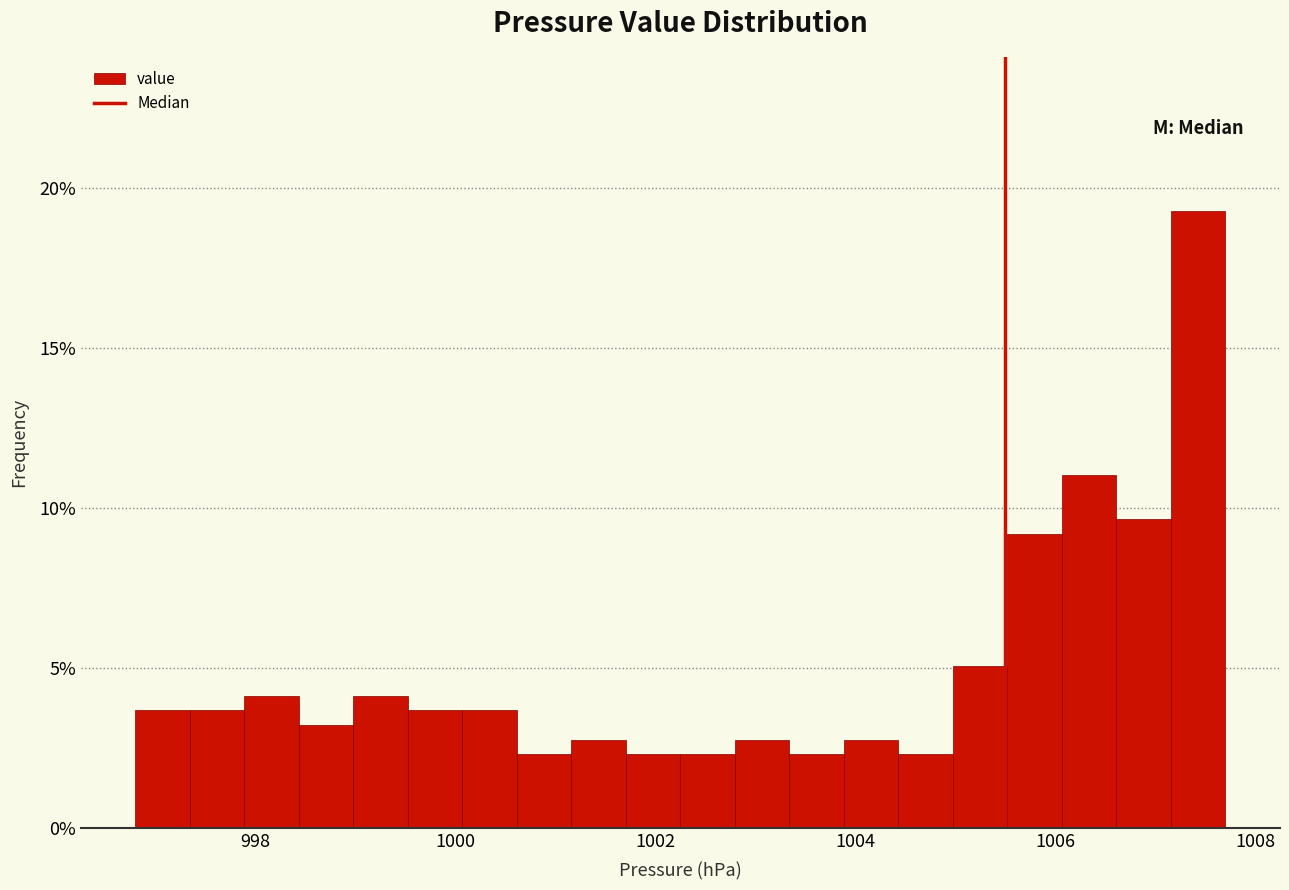

Read against the x-axis, roughly where is the centre of the tallest bar?

1007.4